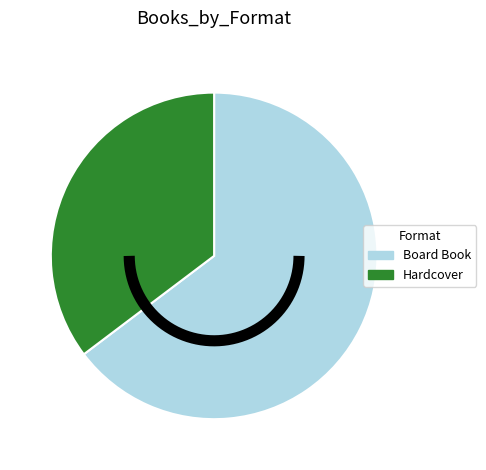

To the nearest percent, what percentage of the pie is Board Book?

65%